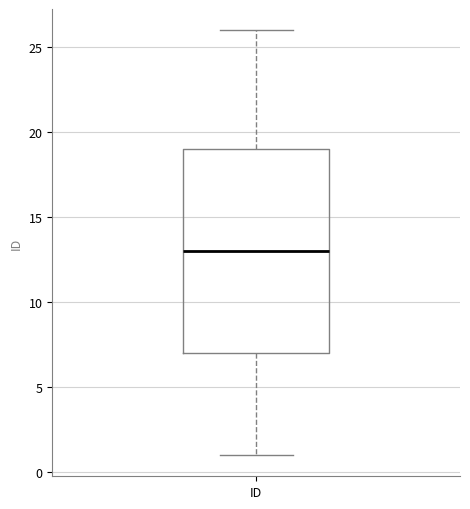

Transcribe this box plot: give where the median line is, the range the box spans, and where the two whiskers end, as read against the y-axis. The values are not printed on the chart, so give them approximately, as read against the axis.

median 13, box 7 to 19, whiskers 1 to 26